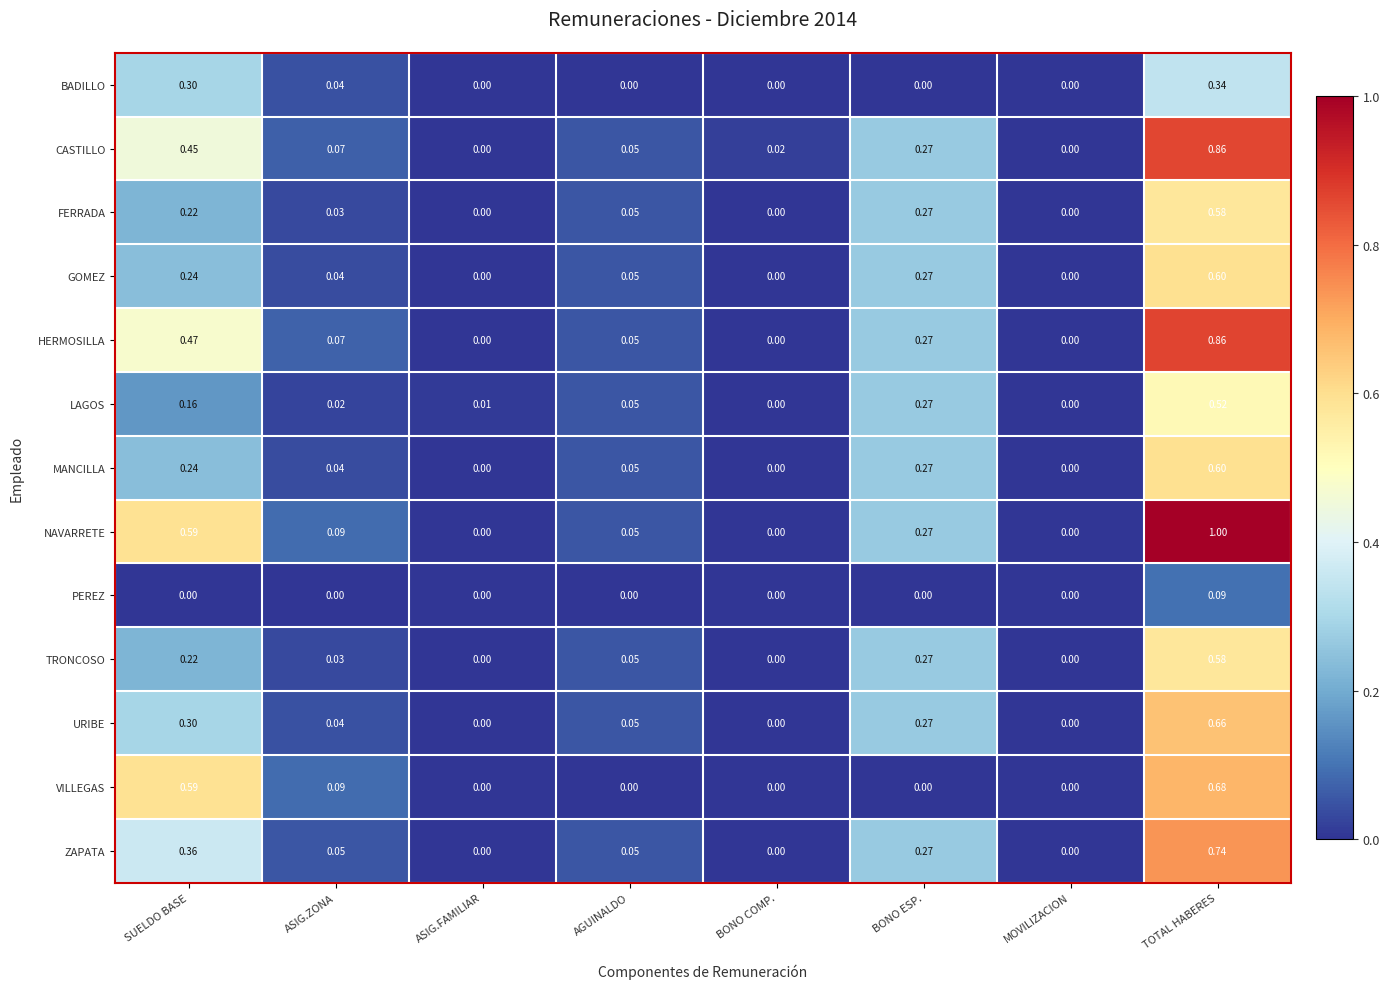

Is the value of HERMOSILLA at ASIG.ZONA greater than the value of URIBE at ASIG.ZONA?

Yes